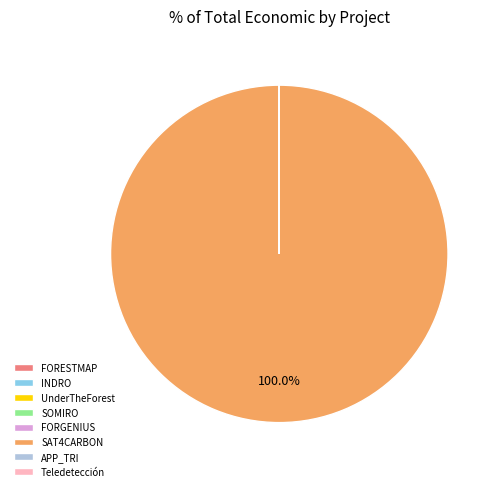

What is the largest slice in the pie chart?

SAT4CARBON